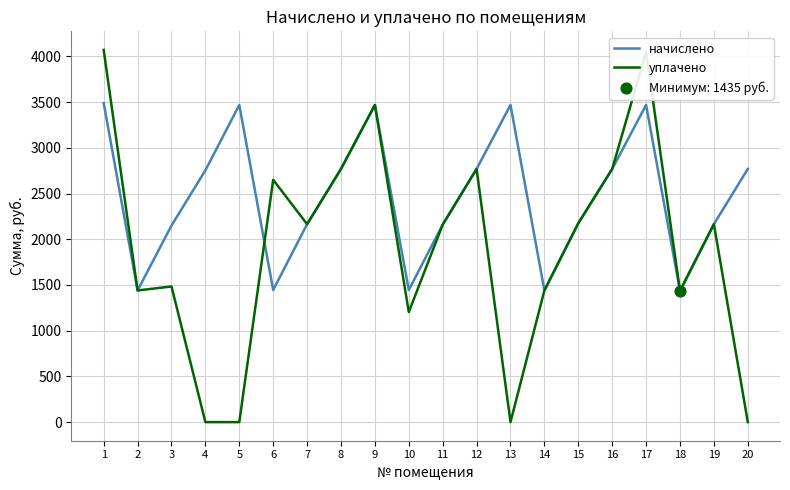

What is the total value across all series at 6?

4094.7